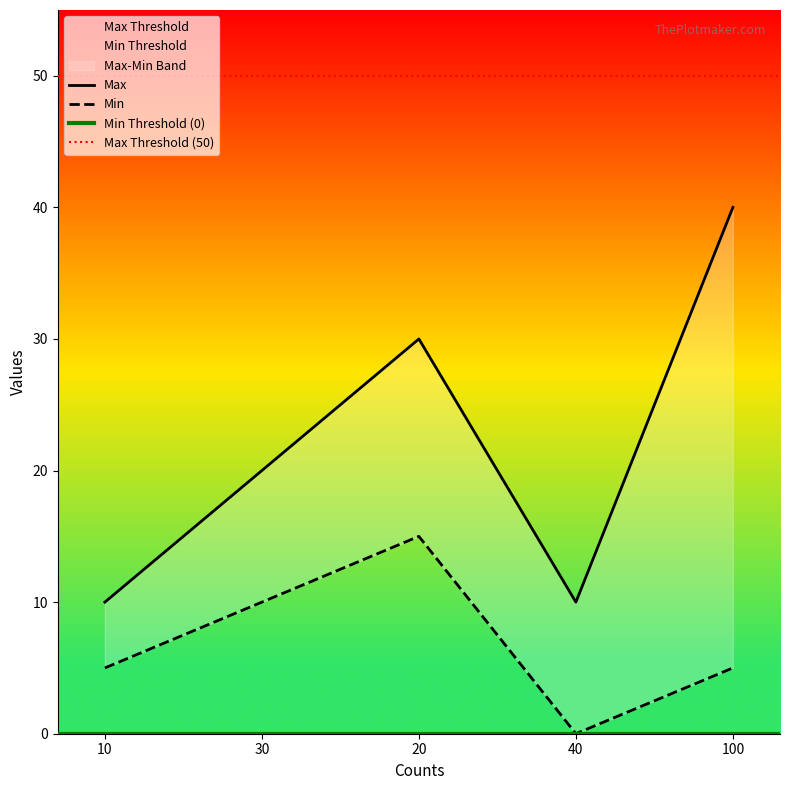

How many interior local valleys does the Min series have?

1